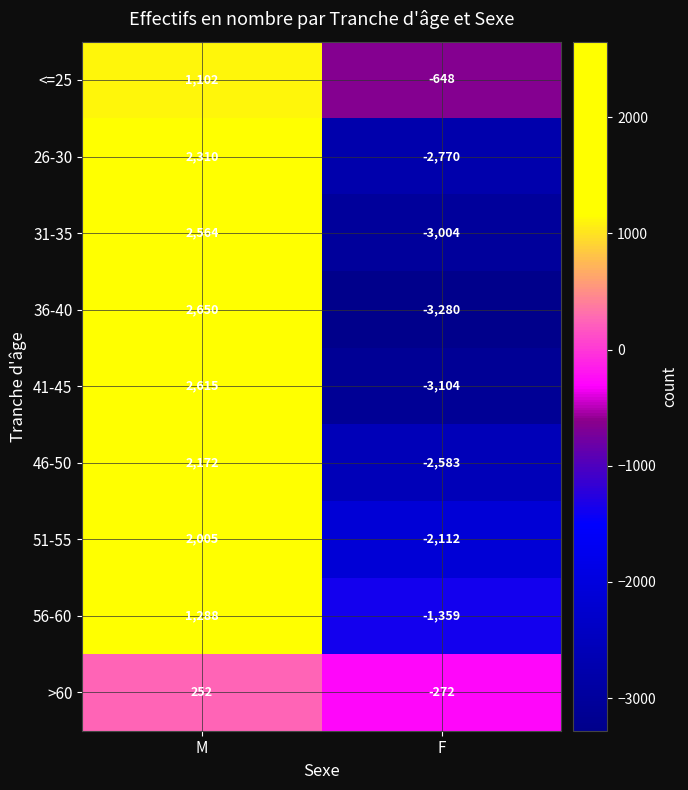

What is the sum of all 41-45 values?

-489